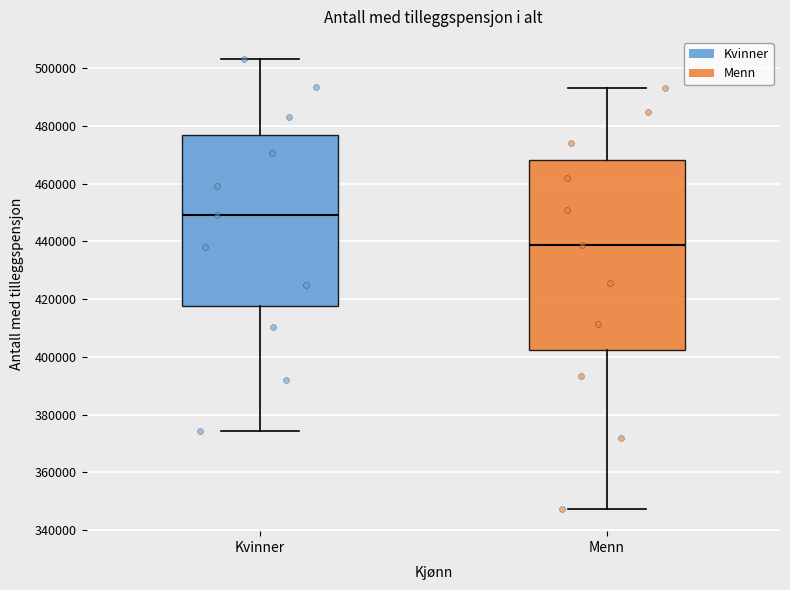

Reading left to right, transcribe this box plot: for each box, give where its median line is, the range the box spans, and where its two whiskers end, as read against the y-axis. The values are not printed on the chart, so give them approximately, as read against the axis.

Kvinner: median 450000, box 418000 to 476000, whiskers 374000 to 504000
Menn: median 438000, box 402000 to 468000, whiskers 348000 to 494000